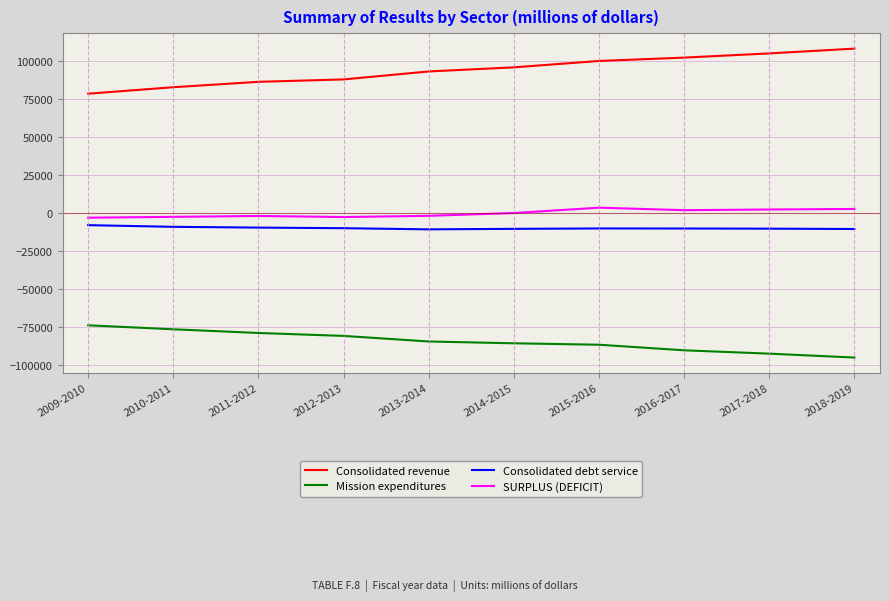

What is the difference between the maximum and minimum values in the Mission expenditures series?

21204